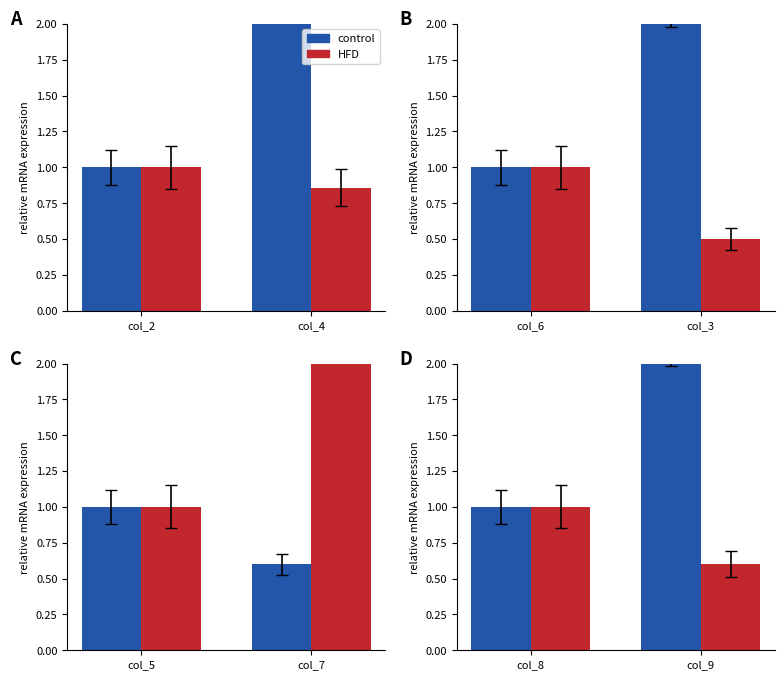

The HFD series shows 1.4 at col_8. True or false?

False